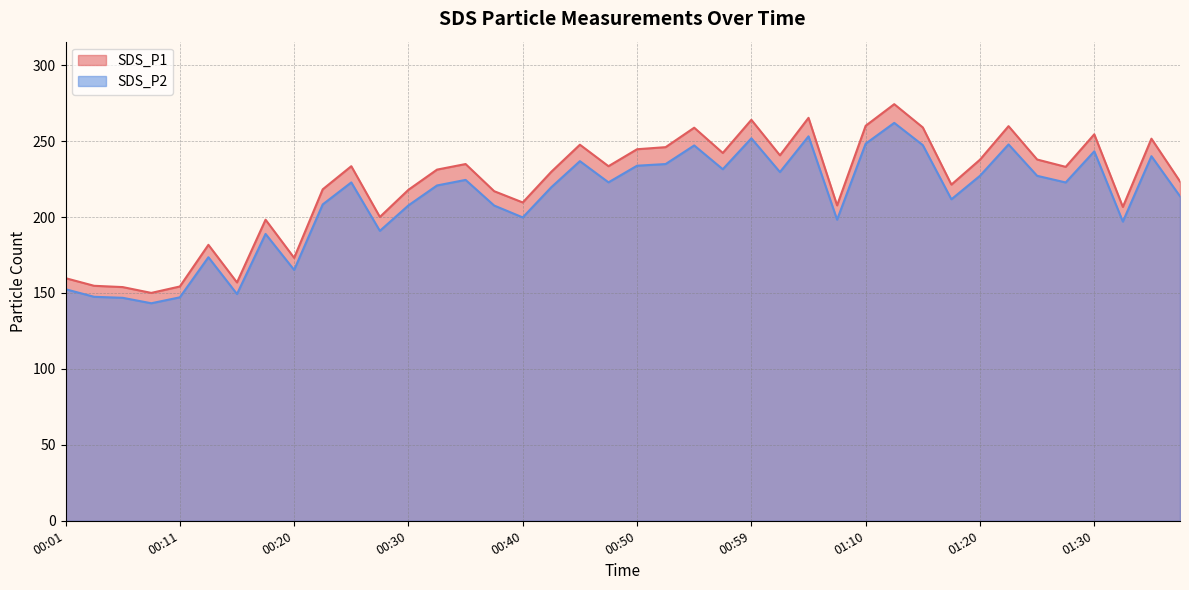

At which category is the sum across all series the highest?

01:12